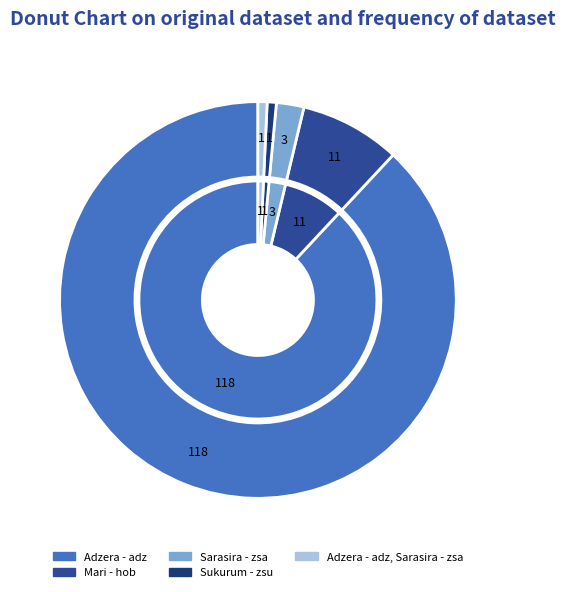

Which slice is the smallest?

Sukurum - zsu